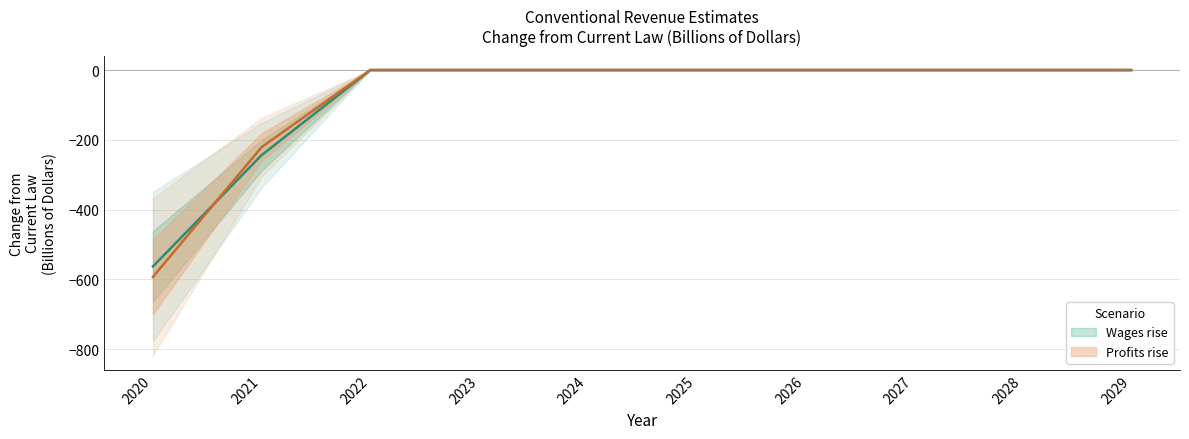

How many times do Wages rise and Profits rise cross each other?

1